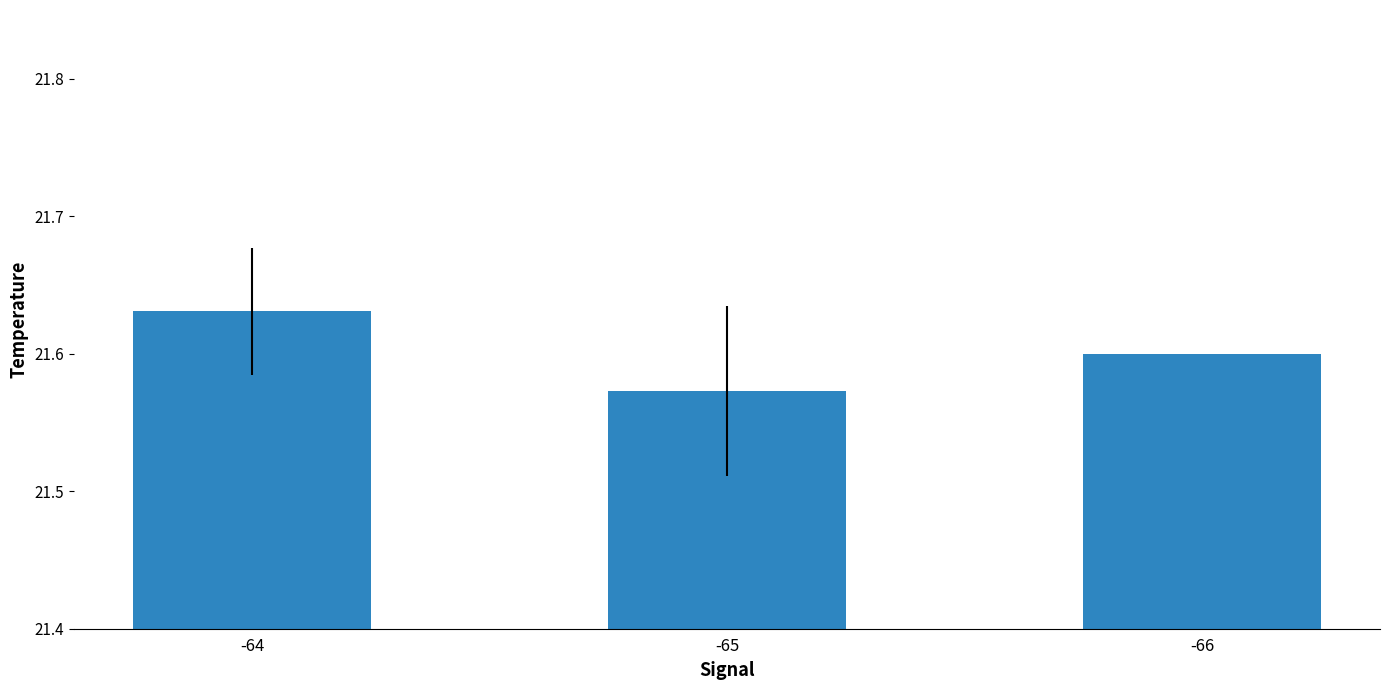

Rank the categories by value from lowest to highest.

-65, -66, -64